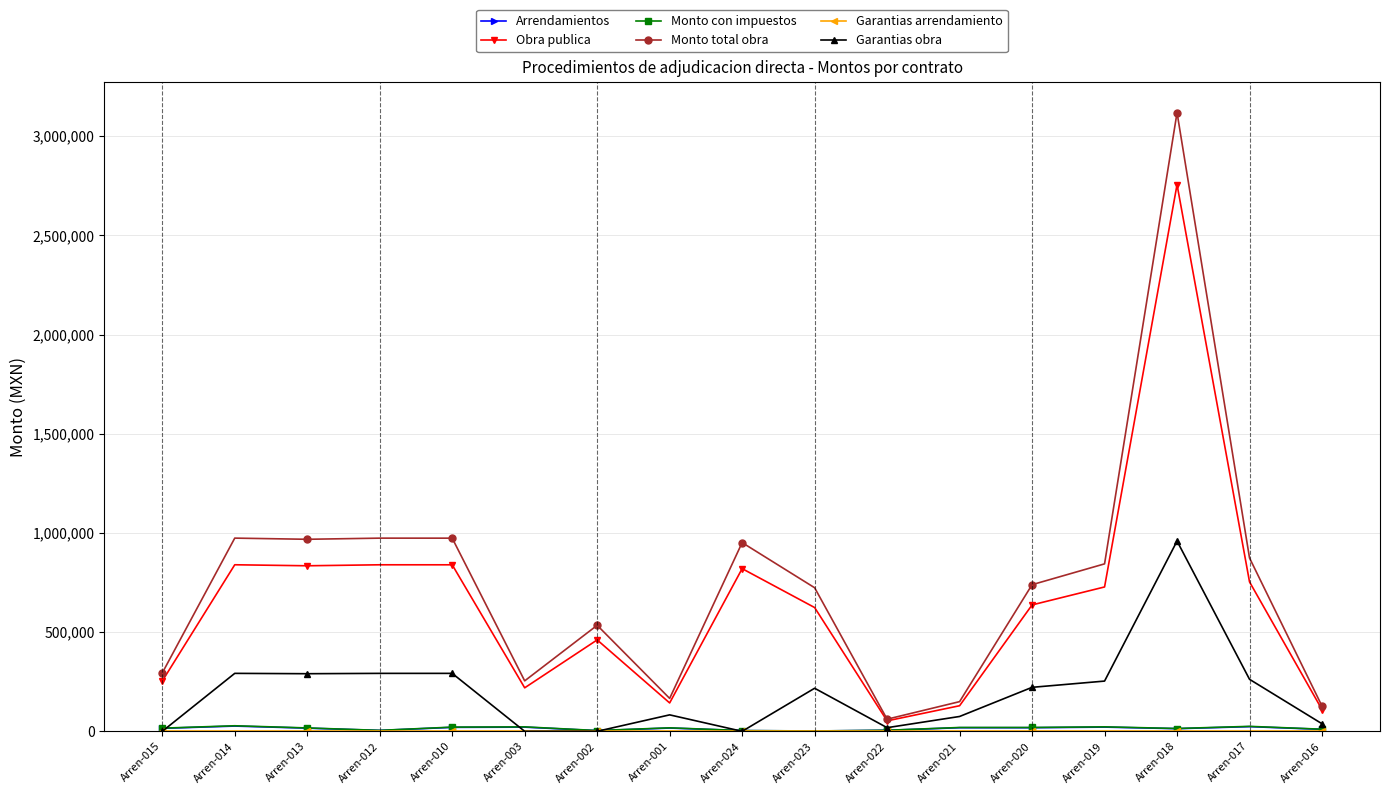

At which category is the sum across all series the highest?

Arren-018